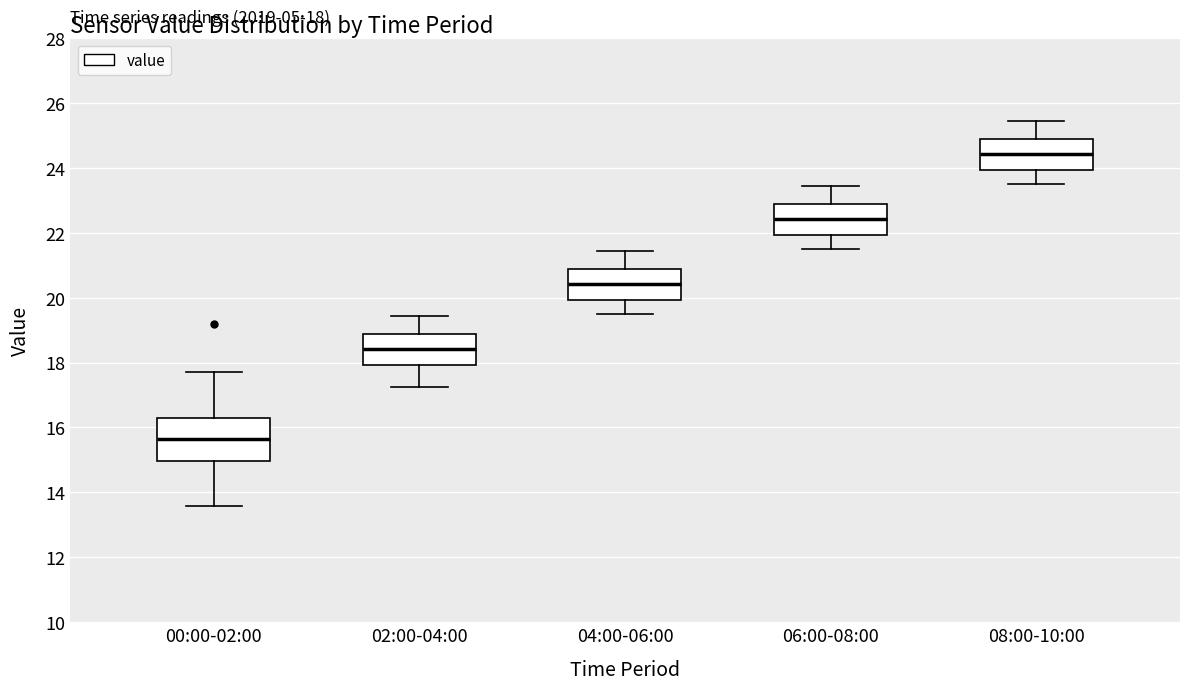

Comparing the boxes themselves (not the whiskers), which one is the tallest?

00:00-02:00